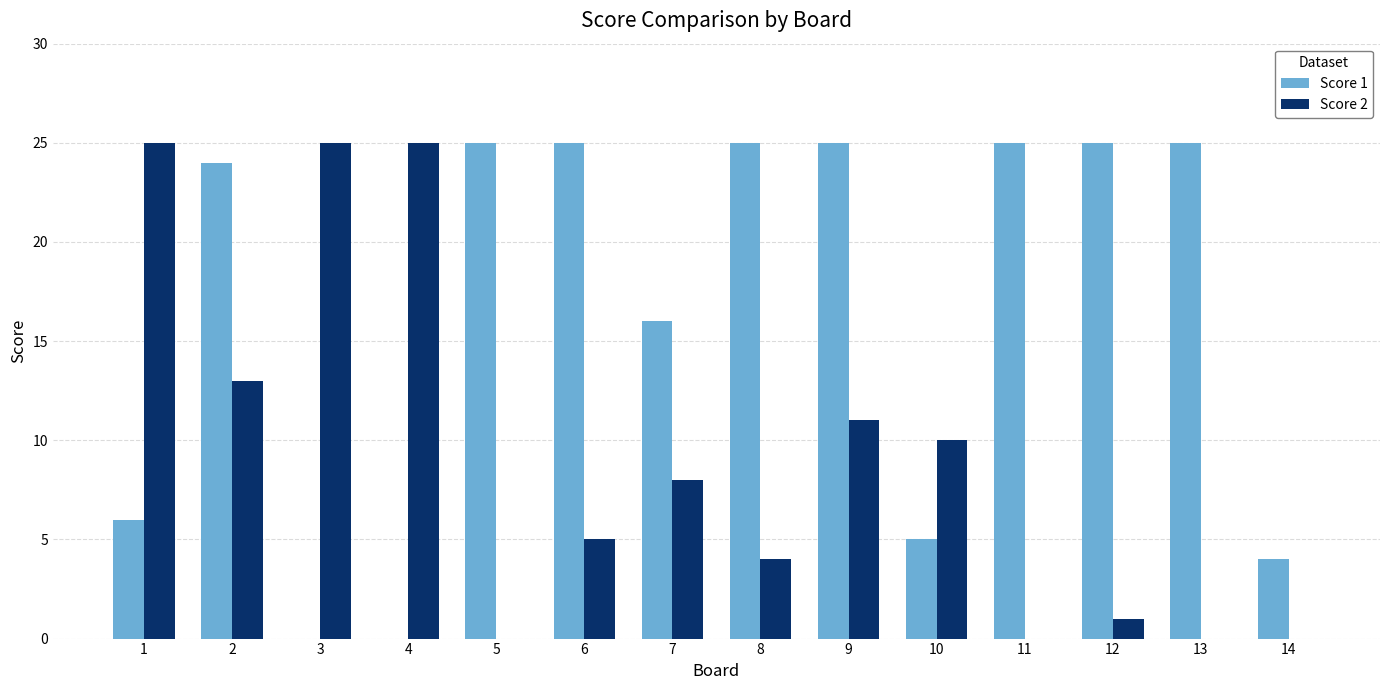

Between 8 and 13, which series saw the biggest shift?

Score 2